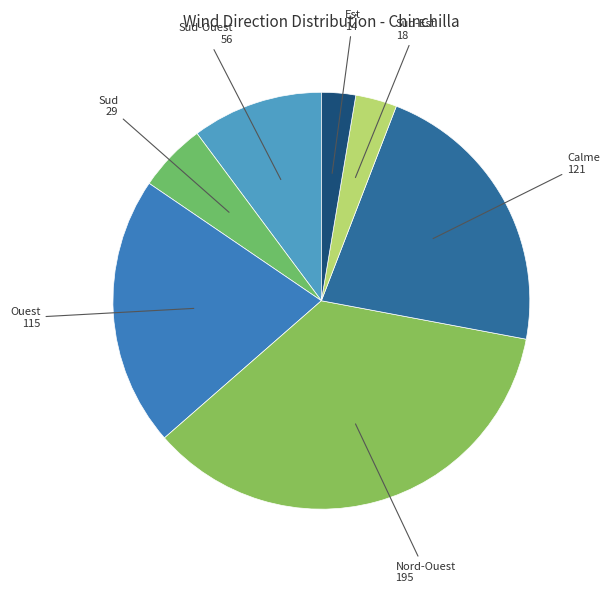

What is the ratio of the value at Sud-Ouest to the value at Sud?

1.9